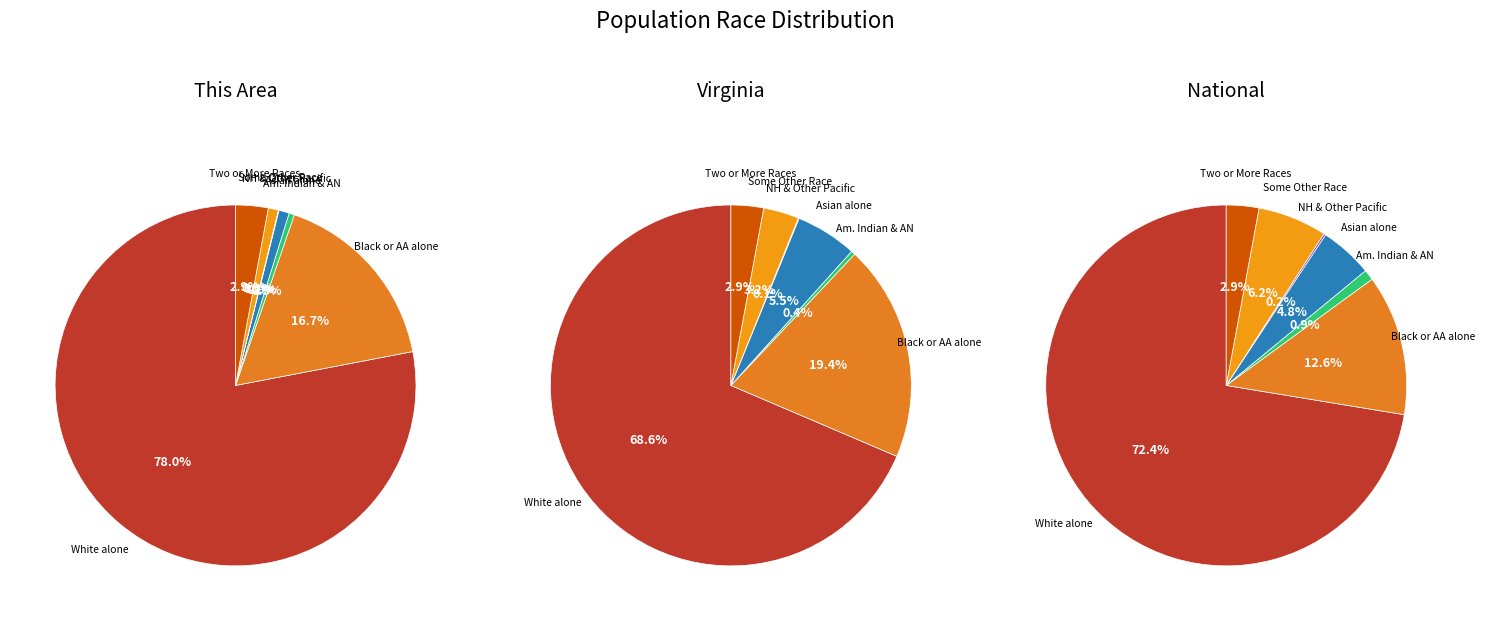

How many slices are in this pie chart?

7